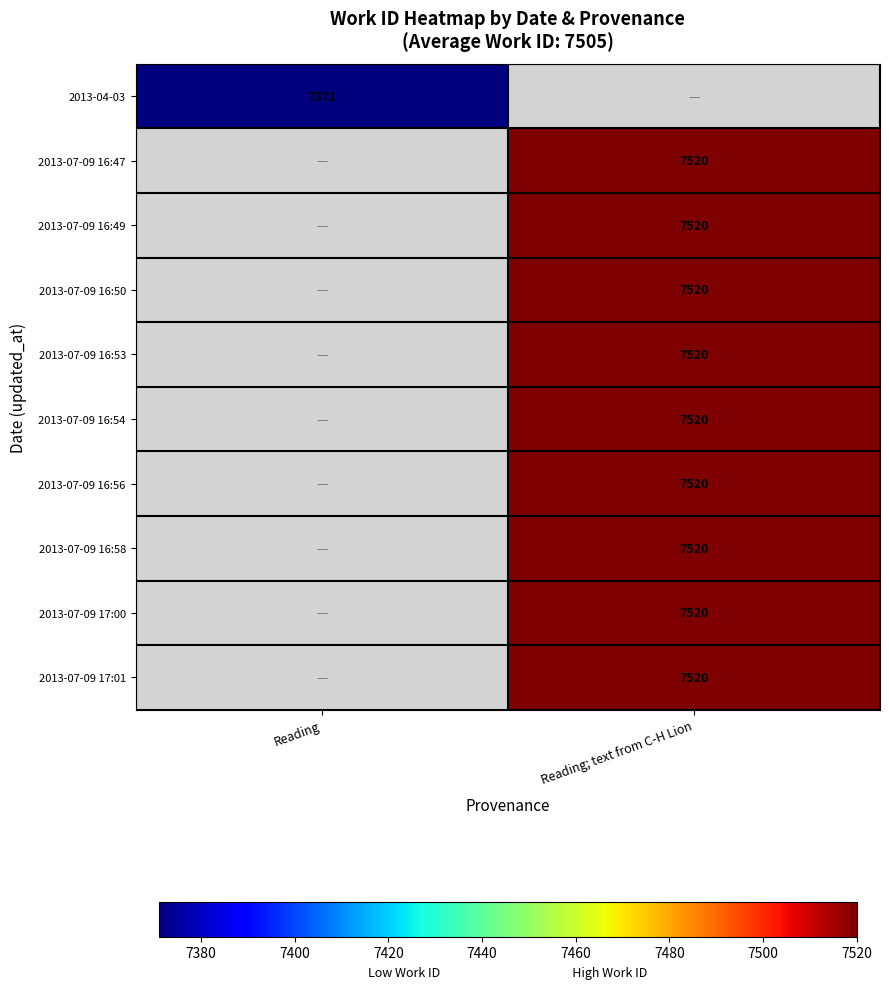

The value of 2013-07-09 16:49 at Reading; text from C-H Lion is 7520. True or false?

True